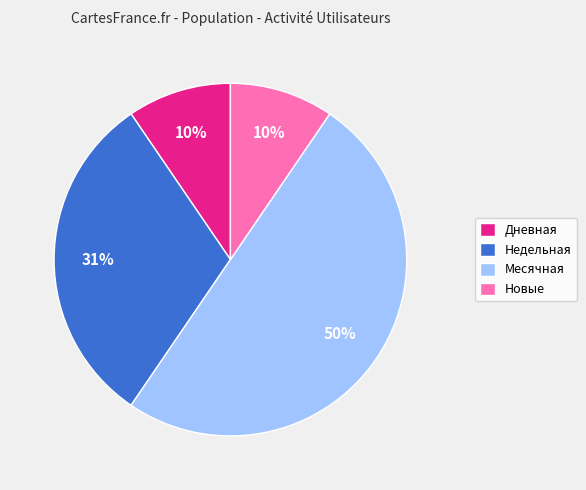

To the nearest percent, what is the difference between the largest and smallest slice percentages?

40%